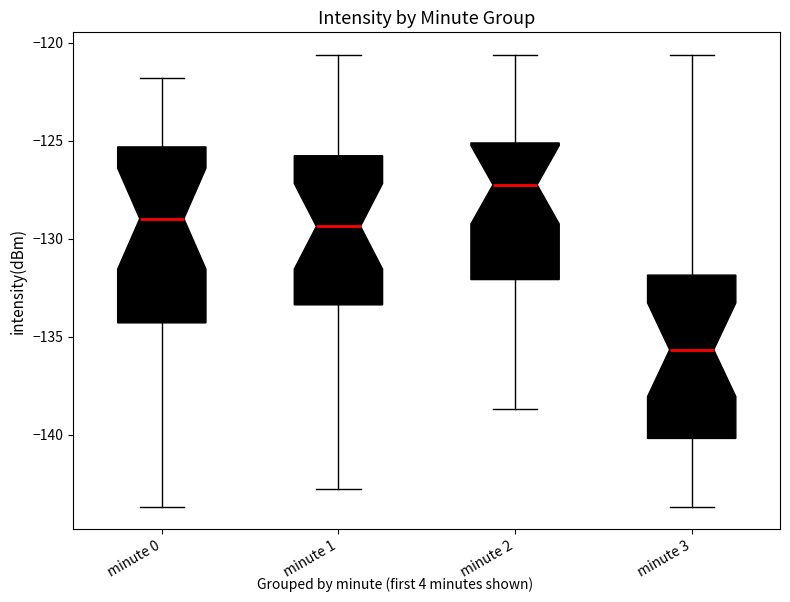

Which box has the lowest median line?

minute 3